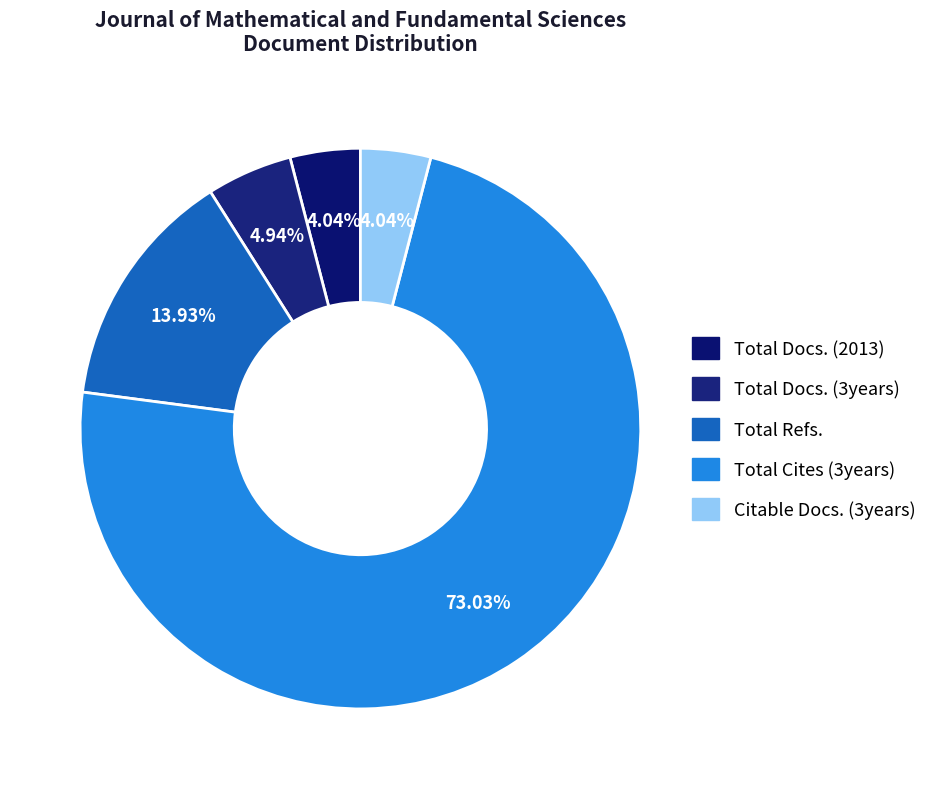

Does Total Cites (3years) account for over 50% of the chart?

Yes